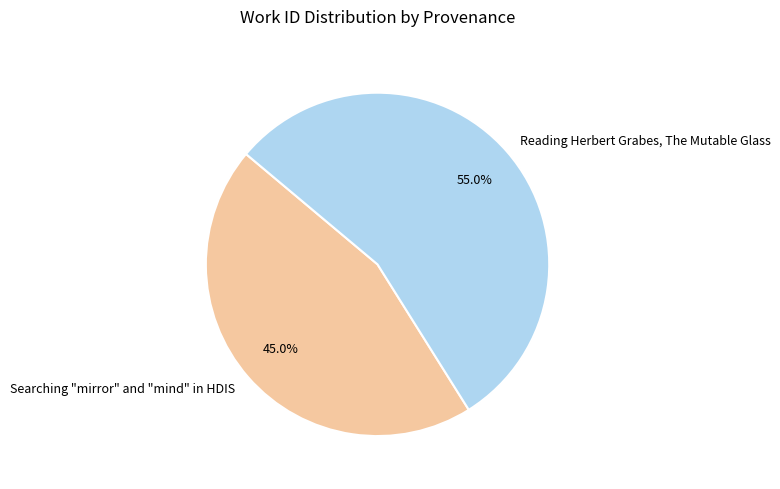

Does any single category account for the majority?

Yes